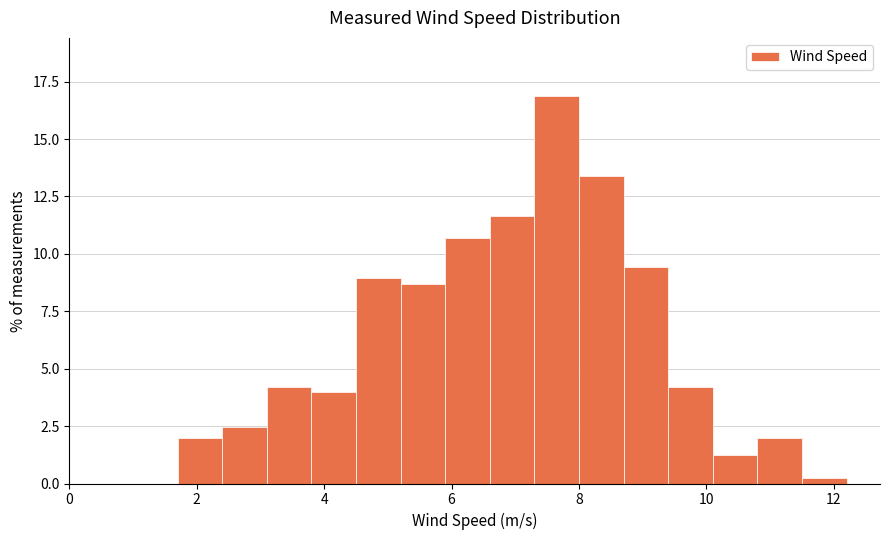

Around what value on the x-axis is the tallest bar? Give the approximate position of its centre, as read against the axis.

7.6